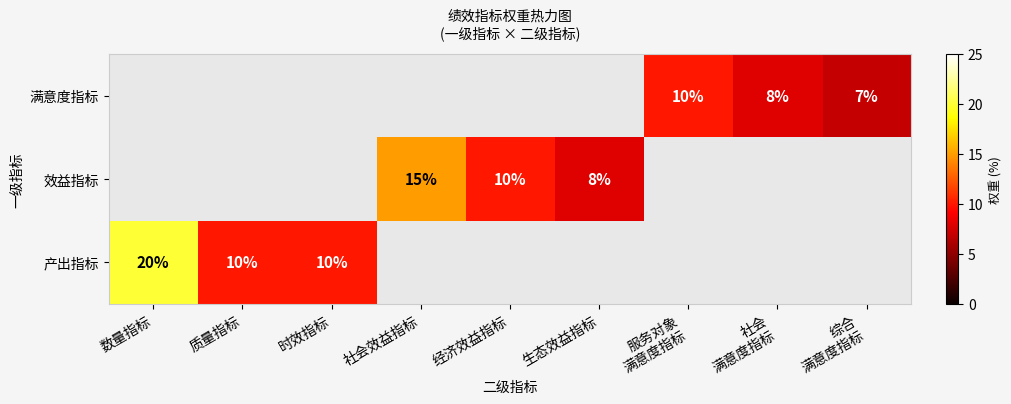

The value of 效益指标 at 生态效益指标 is 2. True or false?

False